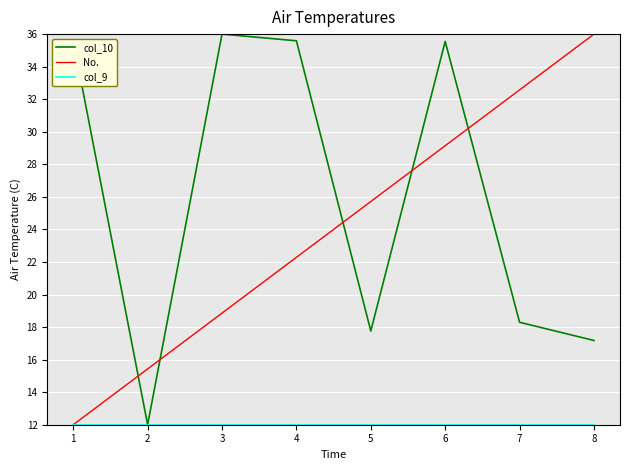

Is it true that No. equals 4.0 at 1?

False